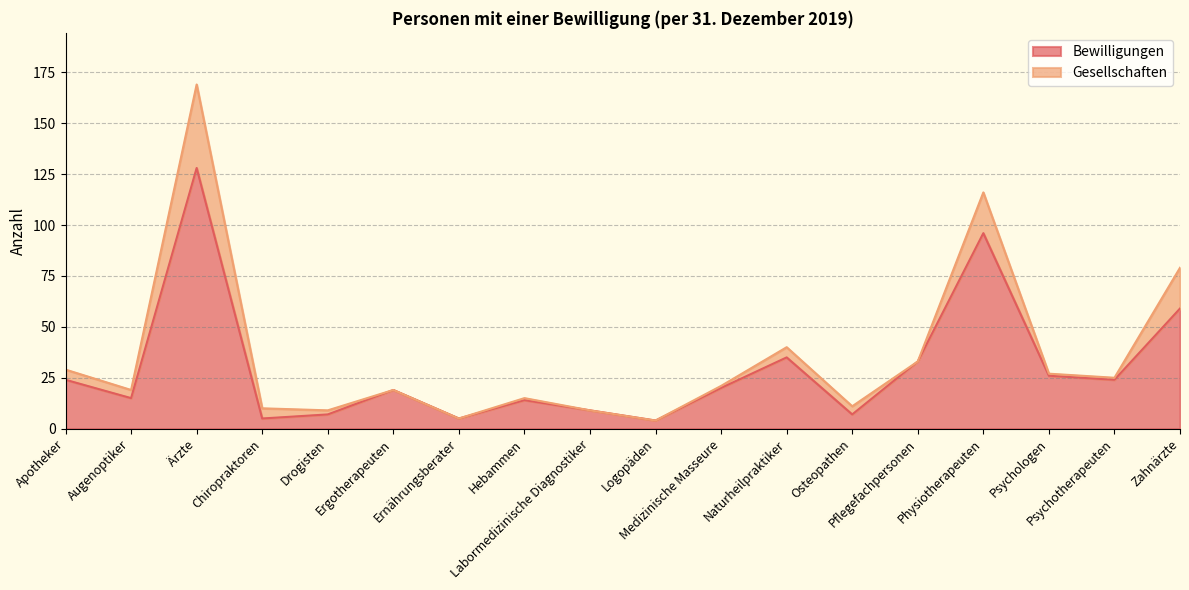

Which has a higher value, Apotheker or Psychologen?

Psychologen